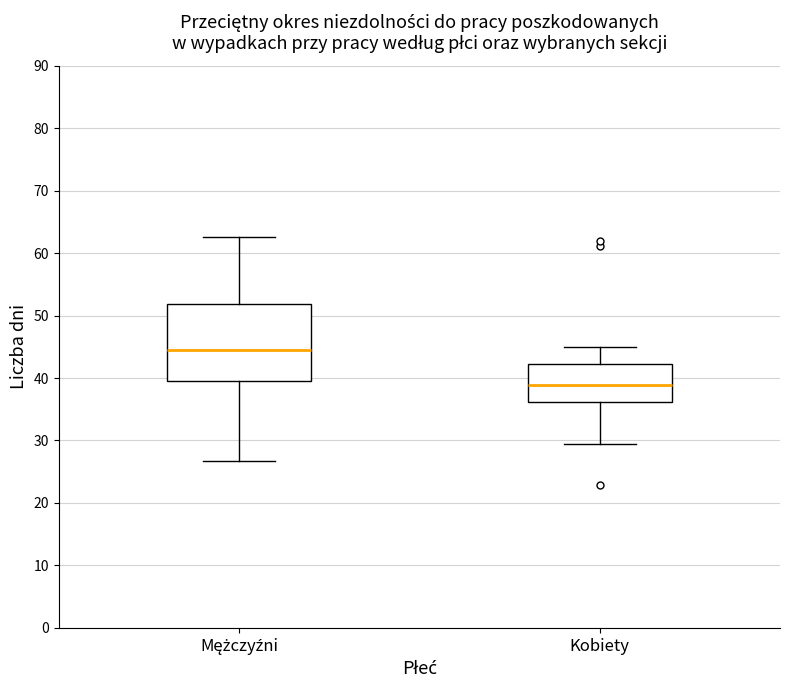

Comparing the boxes themselves (not the whiskers), which one is the tallest?

Mężczyźni